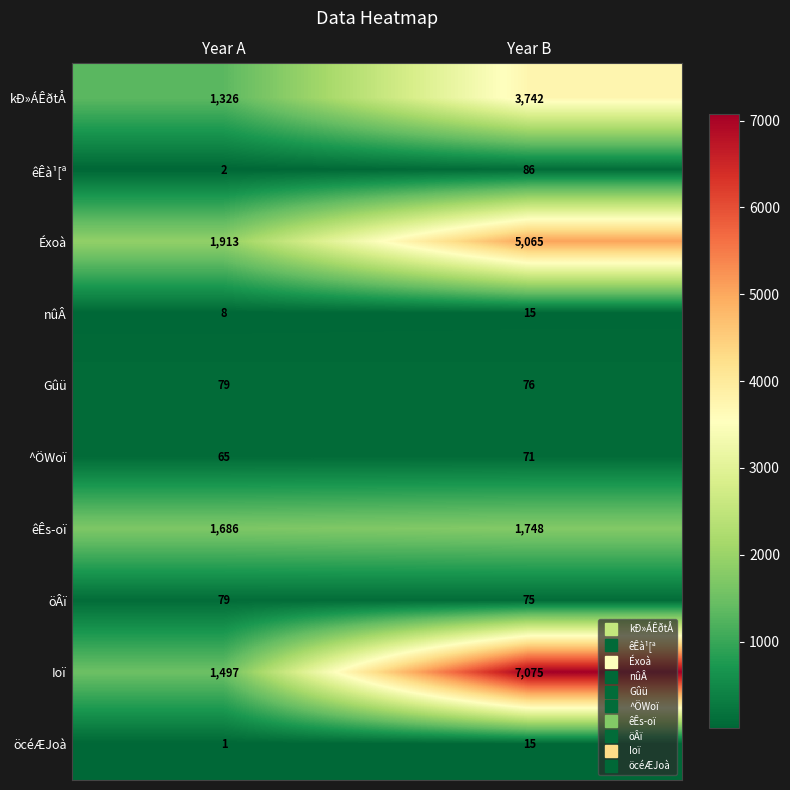

The ^ÖWoï series shows 71 at Year B. True or false?

True